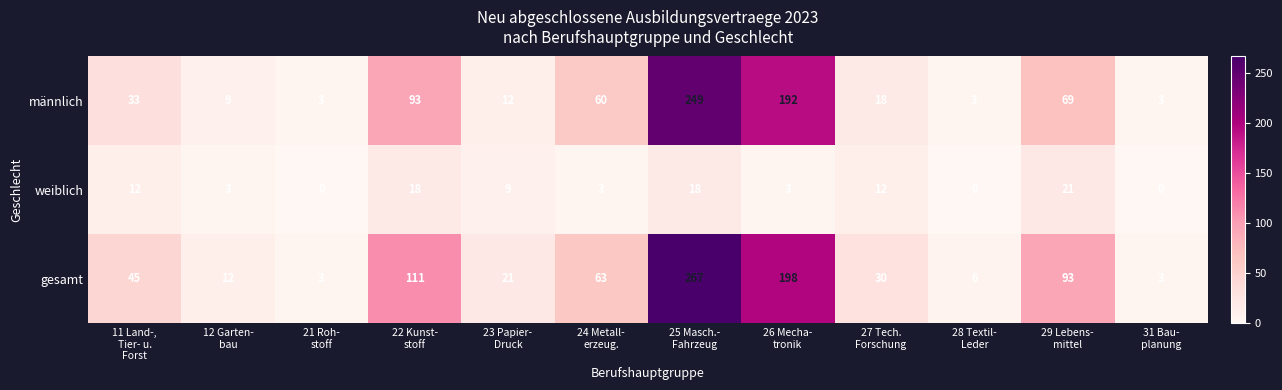

What is the highest value of the weiblich series?

21